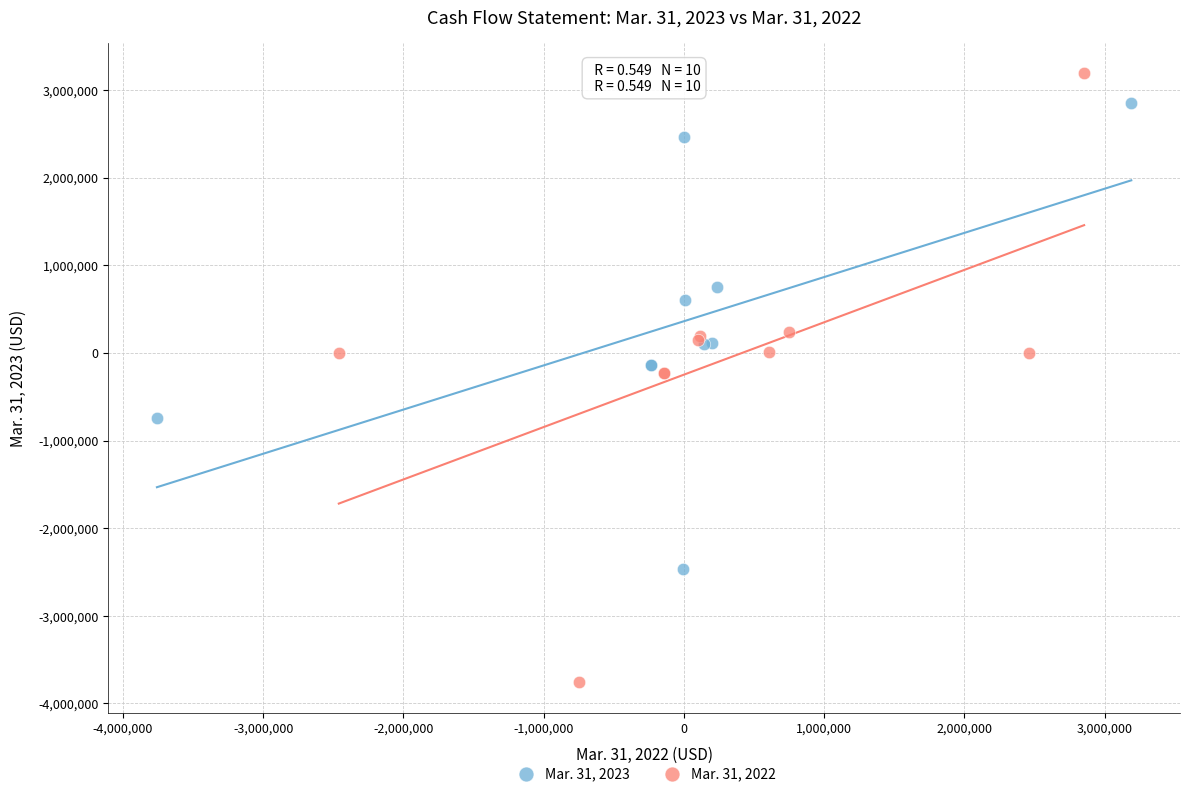

Which series has the largest Y range (max minus min)?

Mar. 31, 2022